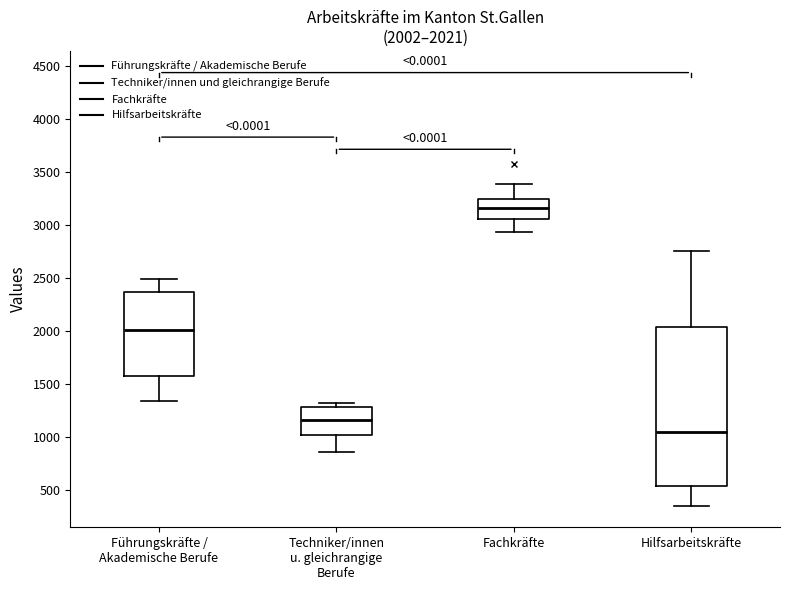

Which box has the lowest median line?

Hilfsarbeitskräfte